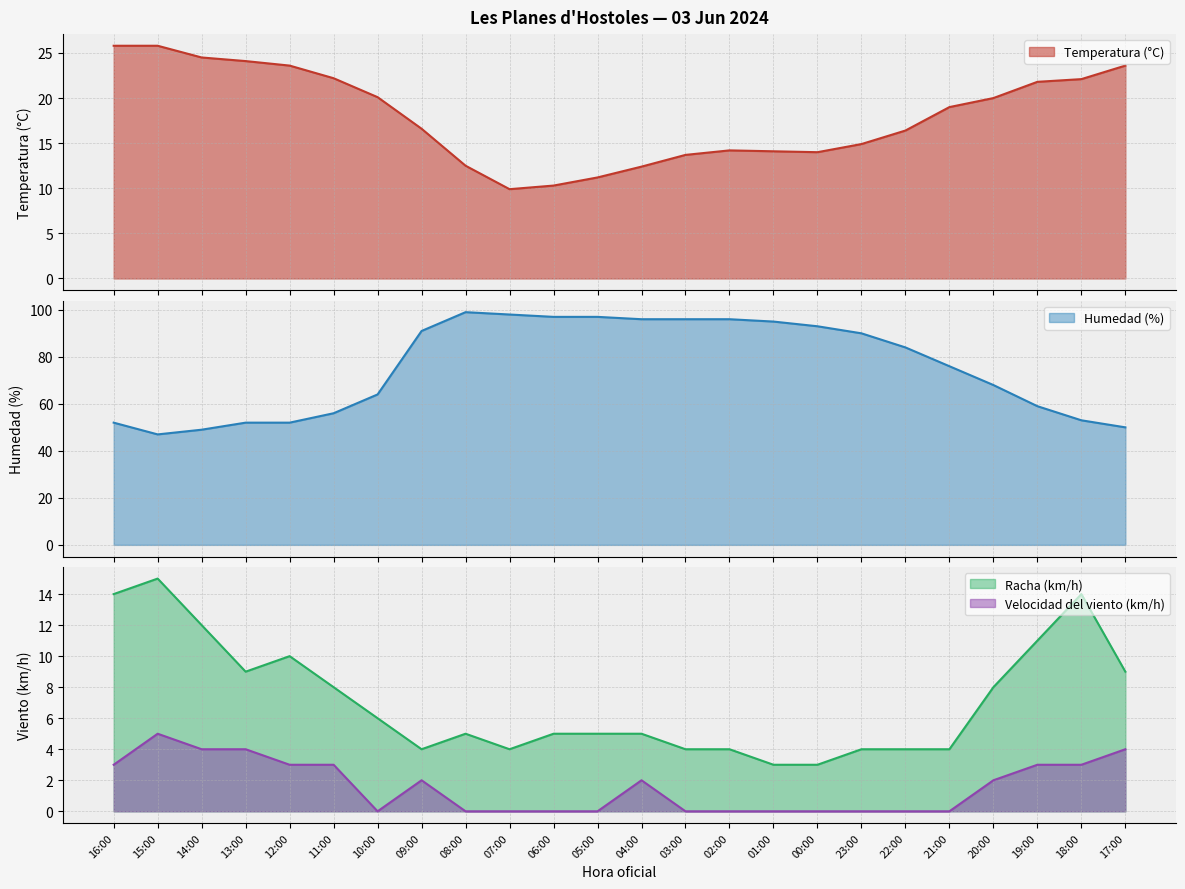

At which category does Temperatura (°C) reach its first local peak?

02:00